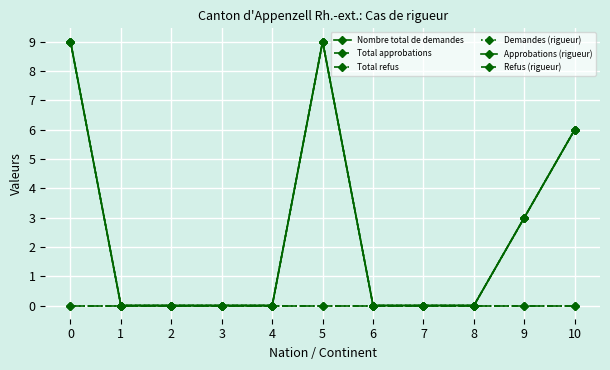

Is this an area chart (filled region under the line)?

No